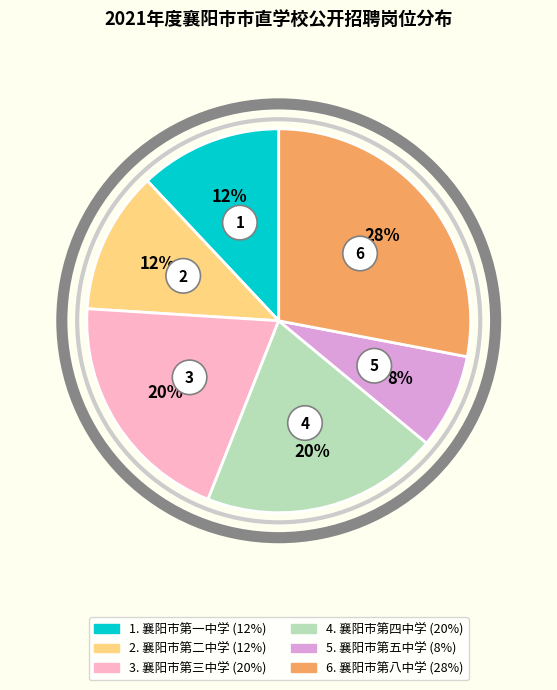

What is the ratio of the value at 襄阳市第四中学 to the value at 襄阳市第八中学?

0.7